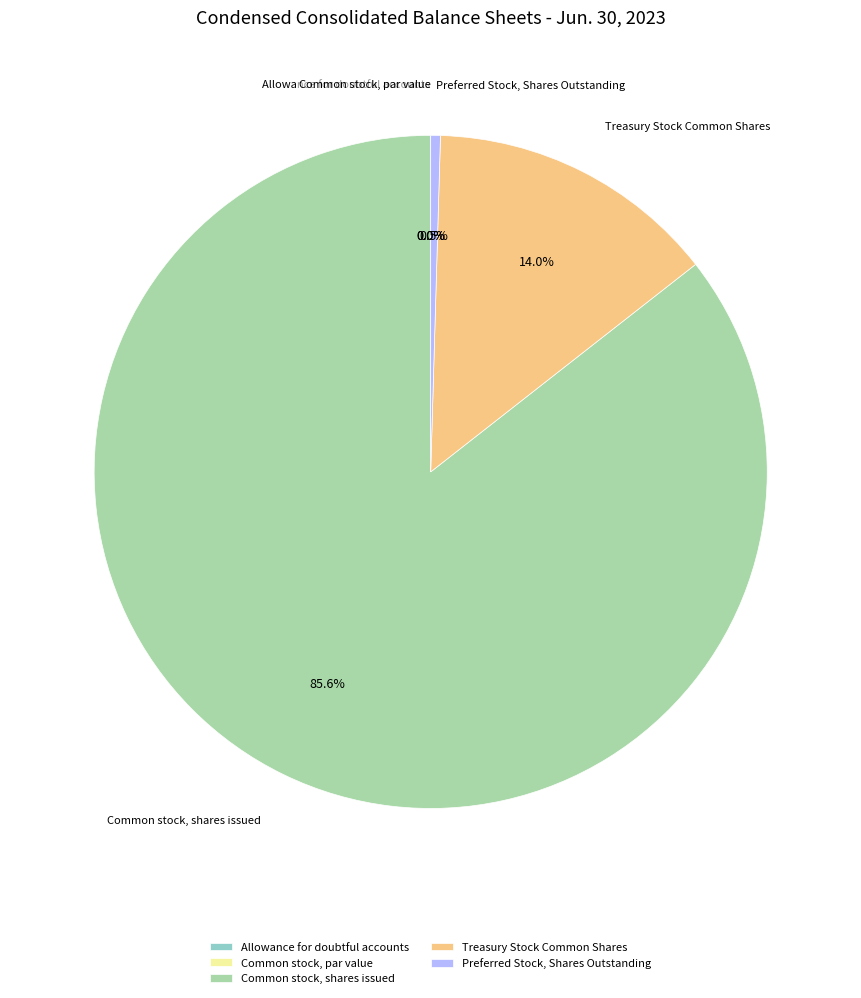

Which slice represents more than half of the pie?

Common stock, shares issued